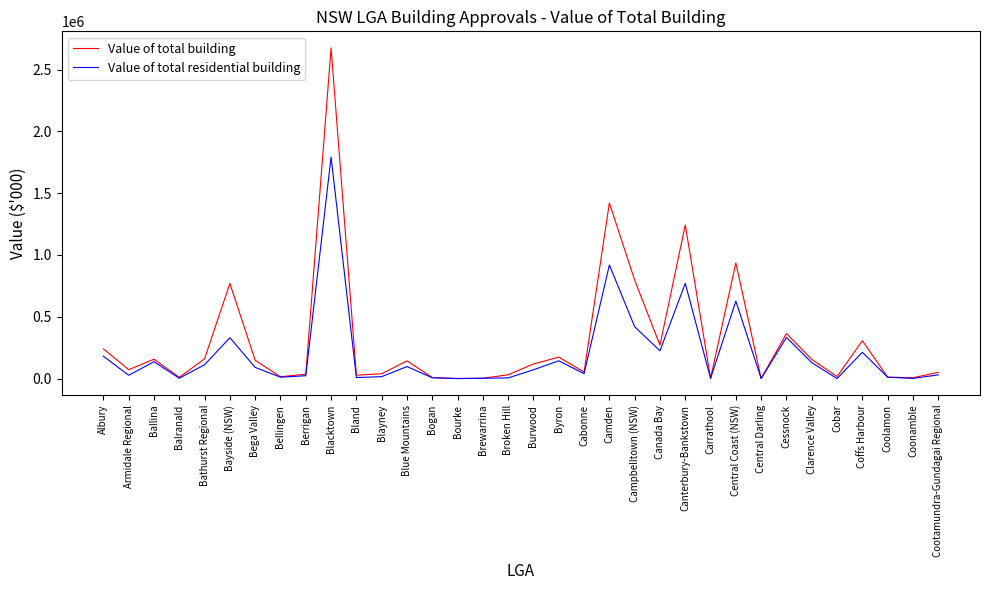

Is the value of Value of total residential building at Canada Bay greater than the value of Value of total building at Berrigan?

Yes